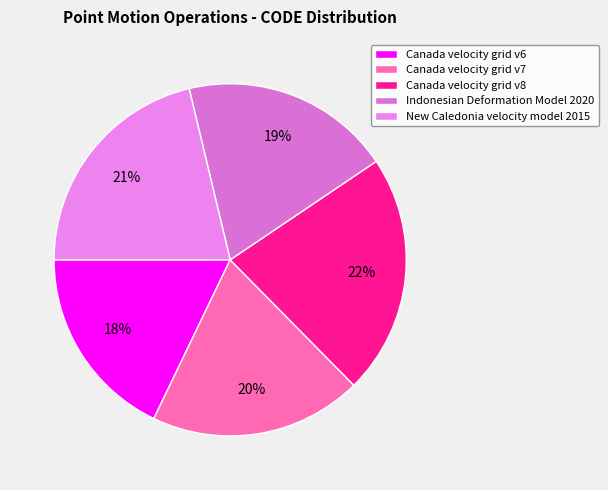

Which category has the biggest portion of the pie?

Canada velocity grid v8